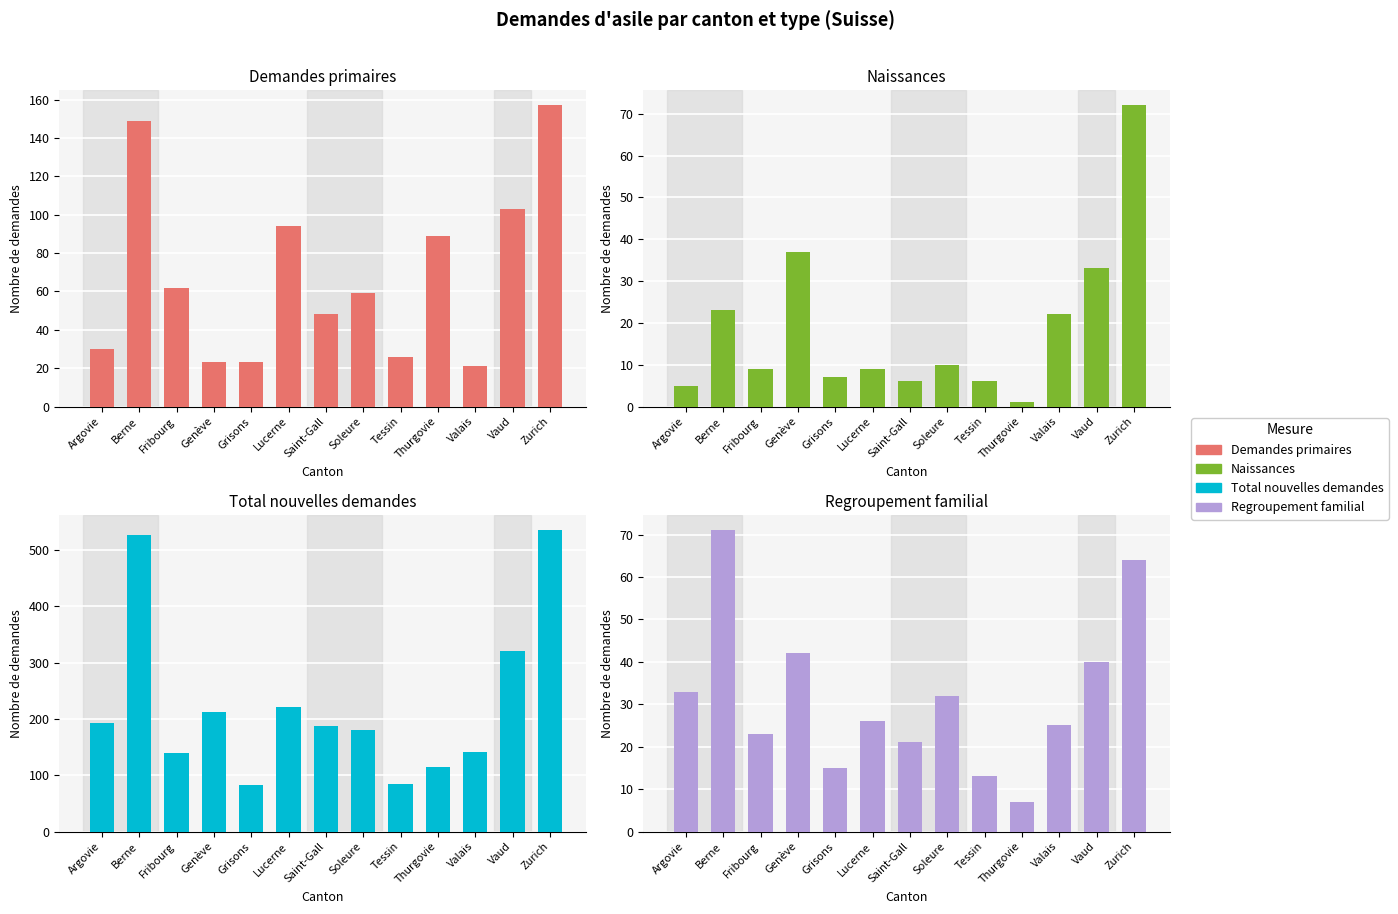

The Naissances series shows 18 at Genève. True or false?

False